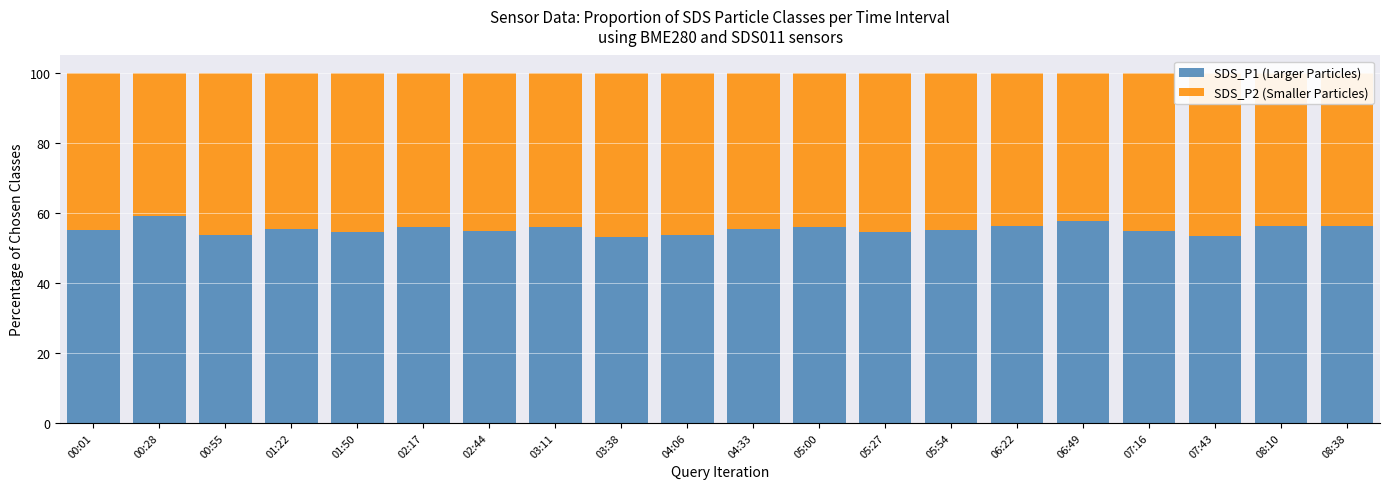

Does the chart contain any negative values?

No